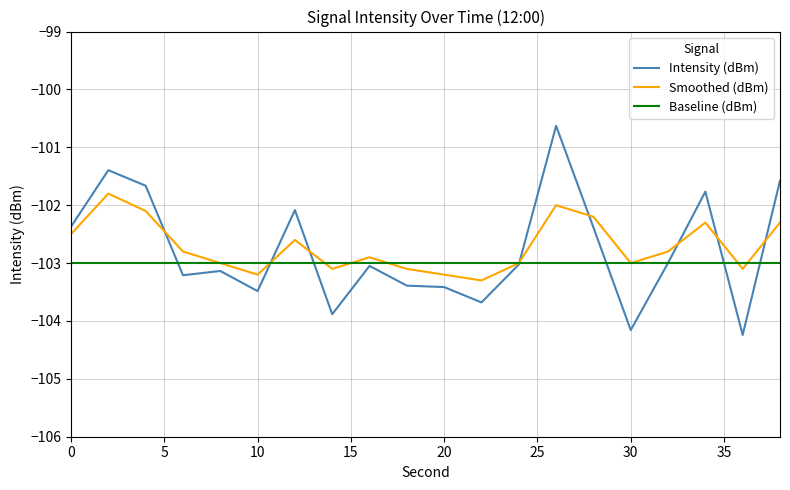

True or false: Baseline (dBm) and Smoothed (dBm) cross at least once.

True